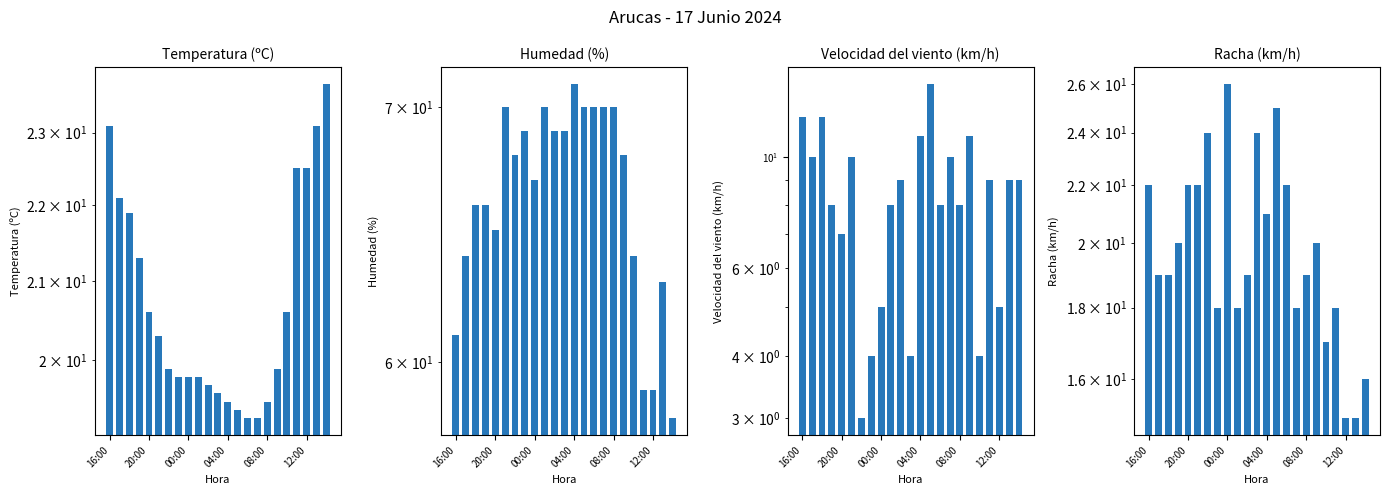

At which label does Racha (km/h) first exceed 19?

16:00